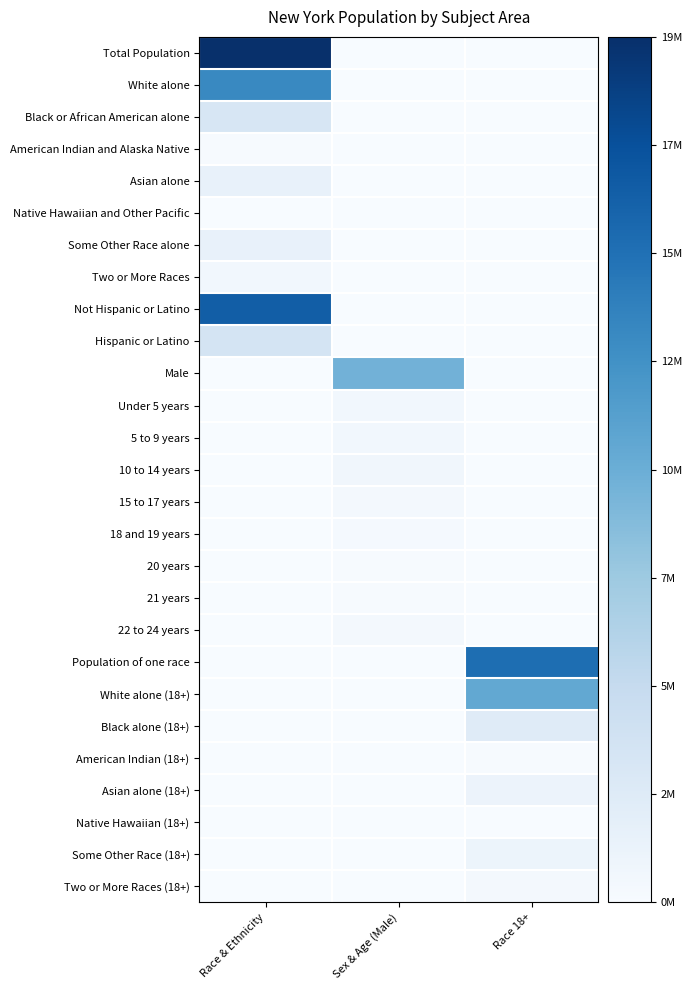

Reading left to right, extract all data points from this chart.

Total Population: Race & Ethnicity=1.0	Sex & Age (Male)=0.0	Race 18+=0.0
White alone: Race & Ethnicity=0.7	Sex & Age (Male)=0.0	Race 18+=0.0
Black or African American alone: Race & Ethnicity=0.2	Sex & Age (Male)=0.0	Race 18+=0.0
American Indian and Alaska Native: Race & Ethnicity=0.0	Sex & Age (Male)=0.0	Race 18+=0.0
Asian alone: Race & Ethnicity=0.1	Sex & Age (Male)=0.0	Race 18+=0.0
Native Hawaiian and Other Pacific: Race & Ethnicity=0.0	Sex & Age (Male)=0.0	Race 18+=0.0
Some Other Race alone: Race & Ethnicity=0.1	Sex & Age (Male)=0.0	Race 18+=0.0
Two or More Races: Race & Ethnicity=0.0	Sex & Age (Male)=0.0	Race 18+=0.0
Not Hispanic or Latino: Race & Ethnicity=0.8	Sex & Age (Male)=0.0	Race 18+=0.0
Hispanic or Latino: Race & Ethnicity=0.2	Sex & Age (Male)=0.0	Race 18+=0.0
Male: Race & Ethnicity=0.0	Sex & Age (Male)=0.5	Race 18+=0.0
Under 5 years: Race & Ethnicity=0.0	Sex & Age (Male)=0.0	Race 18+=0.0
5 to 9 years: Race & Ethnicity=0.0	Sex & Age (Male)=0.0	Race 18+=0.0
10 to 14 years: Race & Ethnicity=0.0	Sex & Age (Male)=0.0	Race 18+=0.0
15 to 17 years: Race & Ethnicity=0.0	Sex & Age (Male)=0.0	Race 18+=0.0
18 and 19 years: Race & Ethnicity=0.0	Sex & Age (Male)=0.0	Race 18+=0.0
20 years: Race & Ethnicity=0.0	Sex & Age (Male)=0.0	Race 18+=0.0
21 years: Race & Ethnicity=0.0	Sex & Age (Male)=0.0	Race 18+=0.0
22 to 24 years: Race & Ethnicity=0.0	Sex & Age (Male)=0.0	Race 18+=0.0
Population of one race: Race & Ethnicity=0.0	Sex & Age (Male)=0.0	Race 18+=0.8
White alone (18+): Race & Ethnicity=0.0	Sex & Age (Male)=0.0	Race 18+=0.5
Black alone (18+): Race & Ethnicity=0.0	Sex & Age (Male)=0.0	Race 18+=0.1
American Indian (18+): Race & Ethnicity=0.0	Sex & Age (Male)=0.0	Race 18+=0.0
Asian alone (18+): Race & Ethnicity=0.0	Sex & Age (Male)=0.0	Race 18+=0.1
Native Hawaiian (18+): Race & Ethnicity=0.0	Sex & Age (Male)=0.0	Race 18+=0.0
Some Other Race (18+): Race & Ethnicity=0.0	Sex & Age (Male)=0.0	Race 18+=0.1
Two or More Races (18+): Race & Ethnicity=0.0	Sex & Age (Male)=0.0	Race 18+=0.0